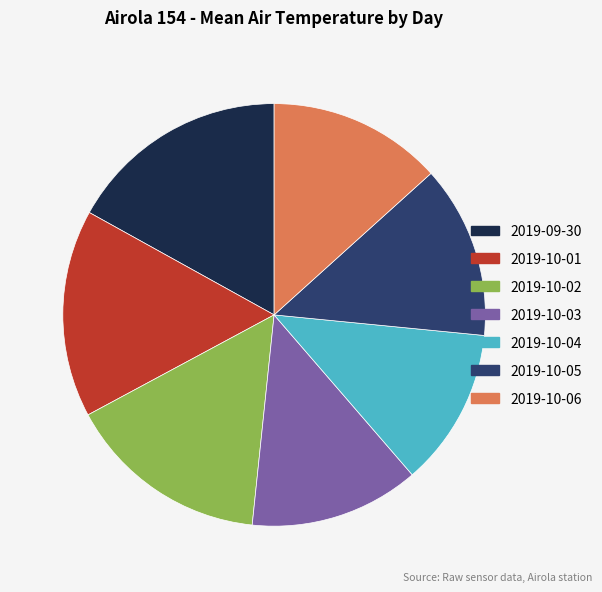

Is the sum of 2019-10-06 and 2019-10-02 greater than half?

No